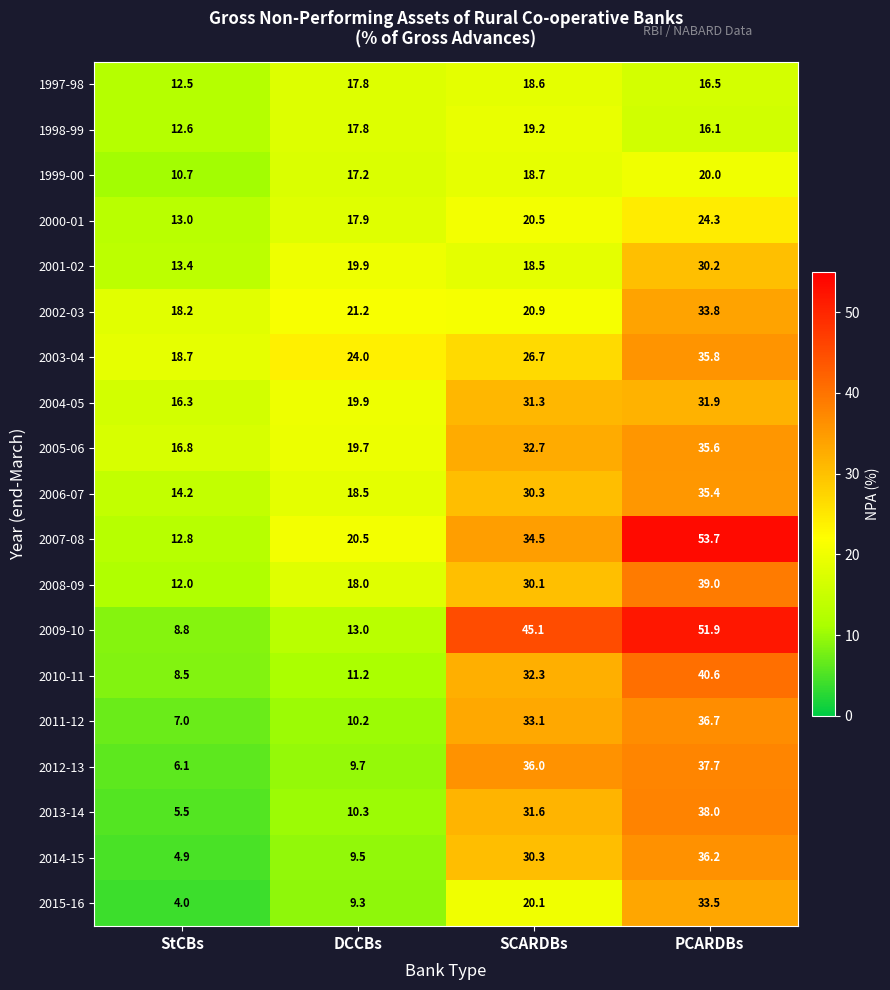

What is the average value of the 2015-16 series?

16.7